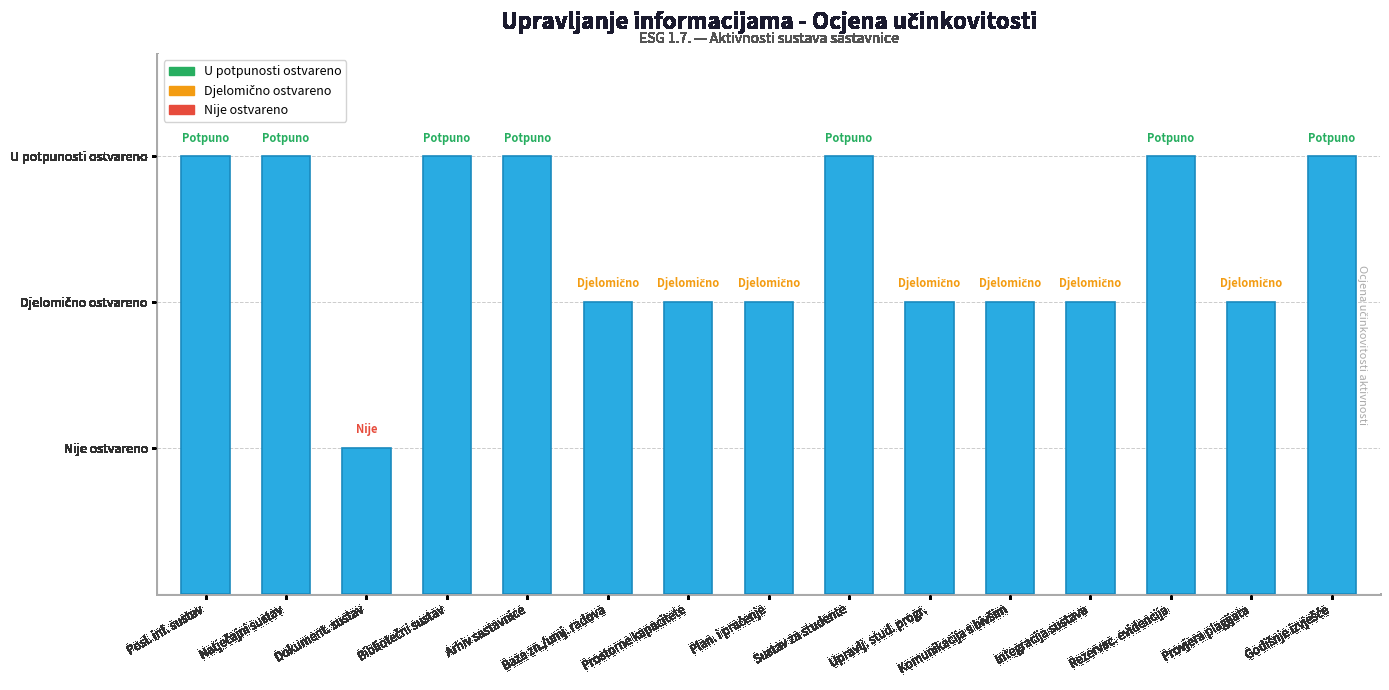

What is the label of the 7th bar from the left?

Prostorne kapacitete